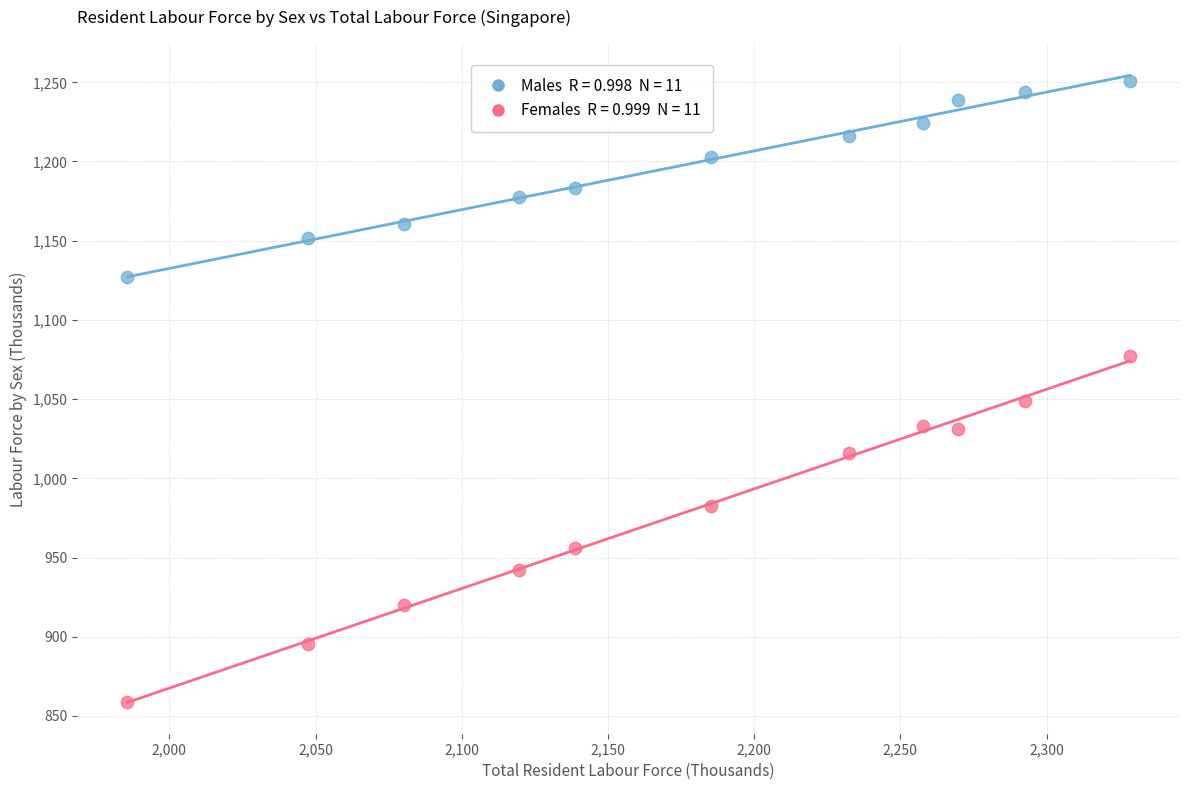

Across all data points, what is the range of Y values (max minus min)?

392.1